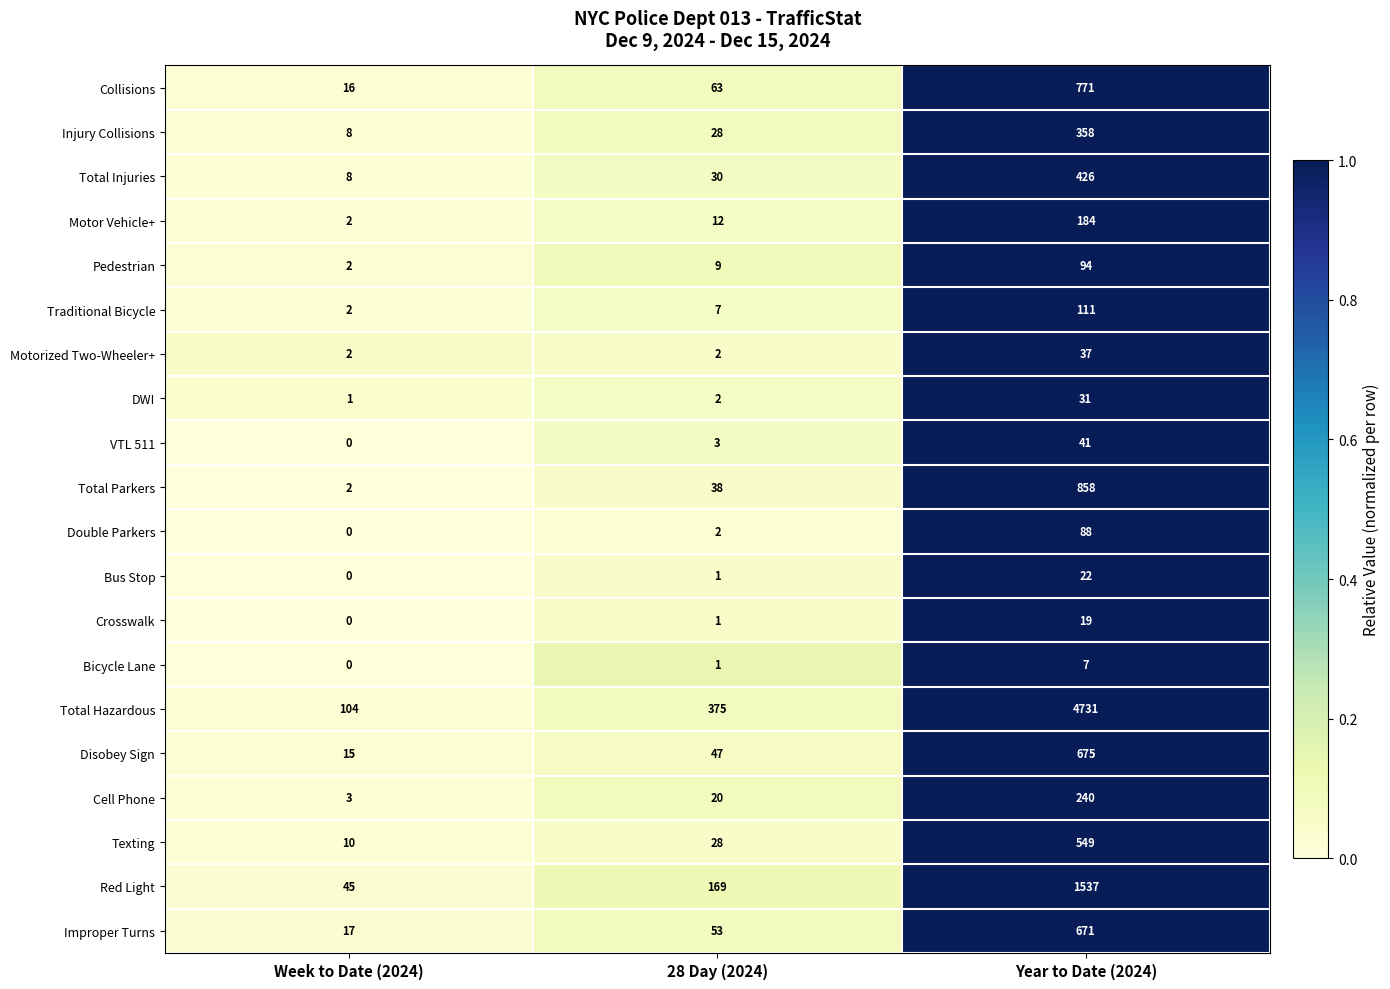

At which label is Cell Phone closest to 121?

28 Day (2024)